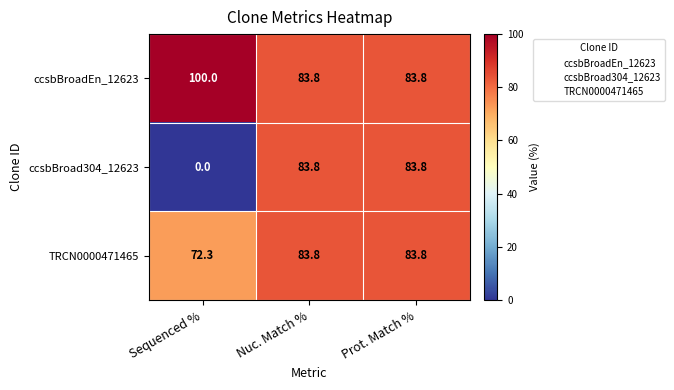

How many series are shown in this chart?

3